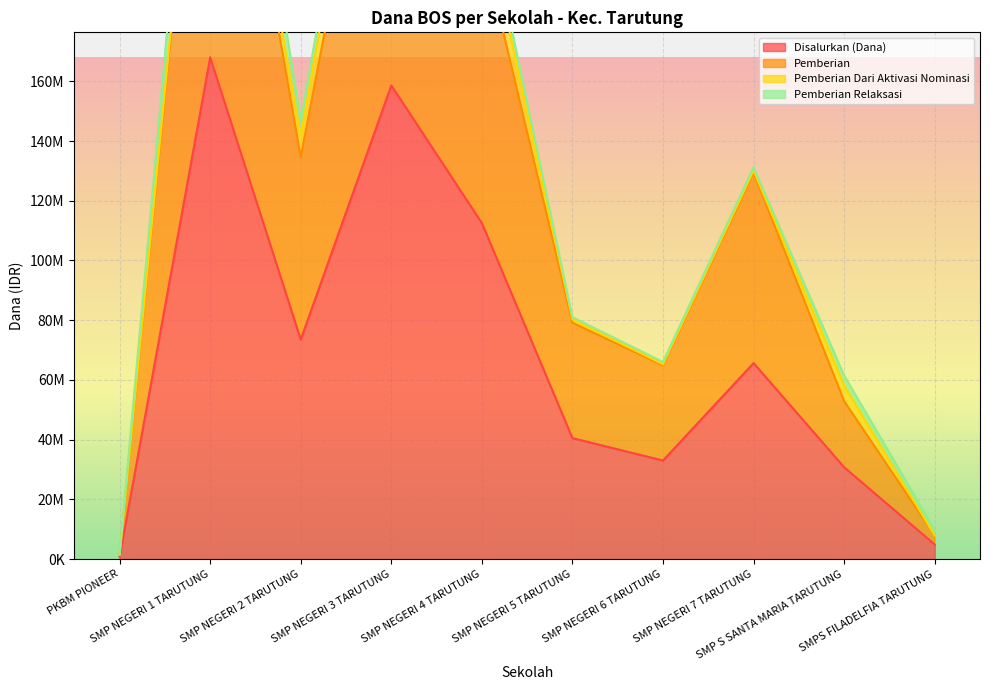

The Disalurkan (Dana) series shows 40500000 at SMP NEGERI 5 TARUTUNG. True or false?

True